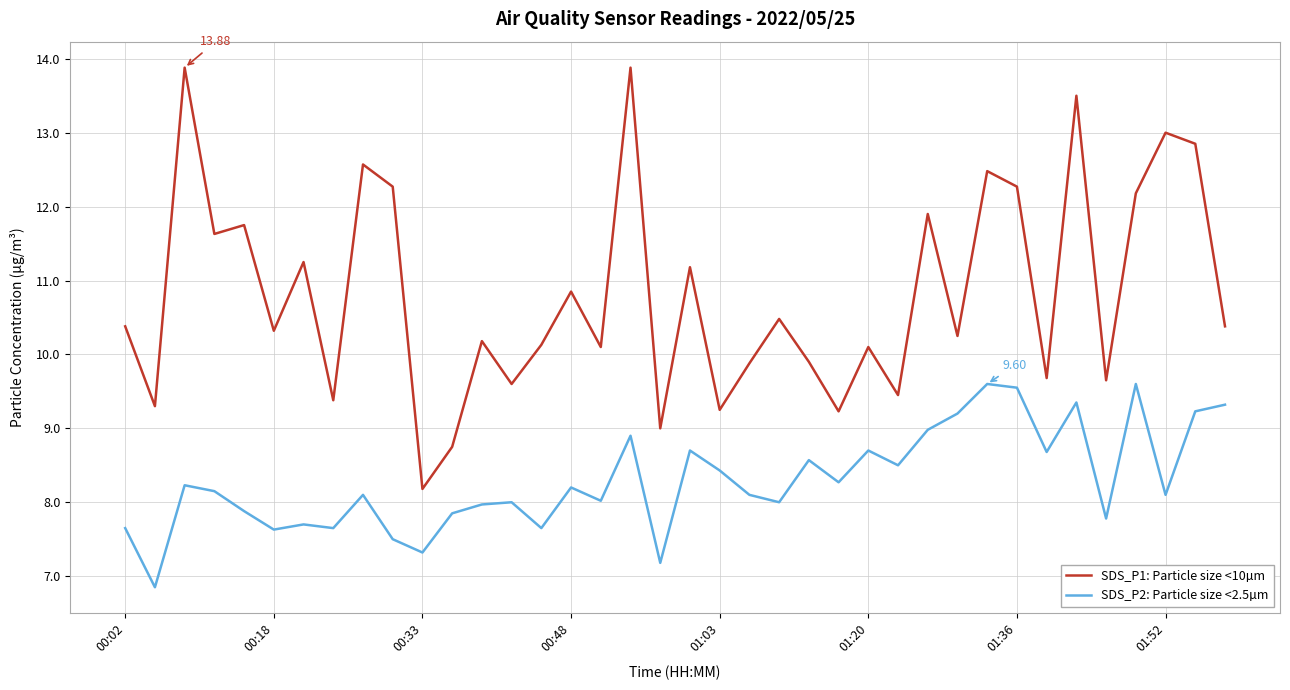

Which series has the largest total across all categories?

SDS_P1: Particle size <10µm